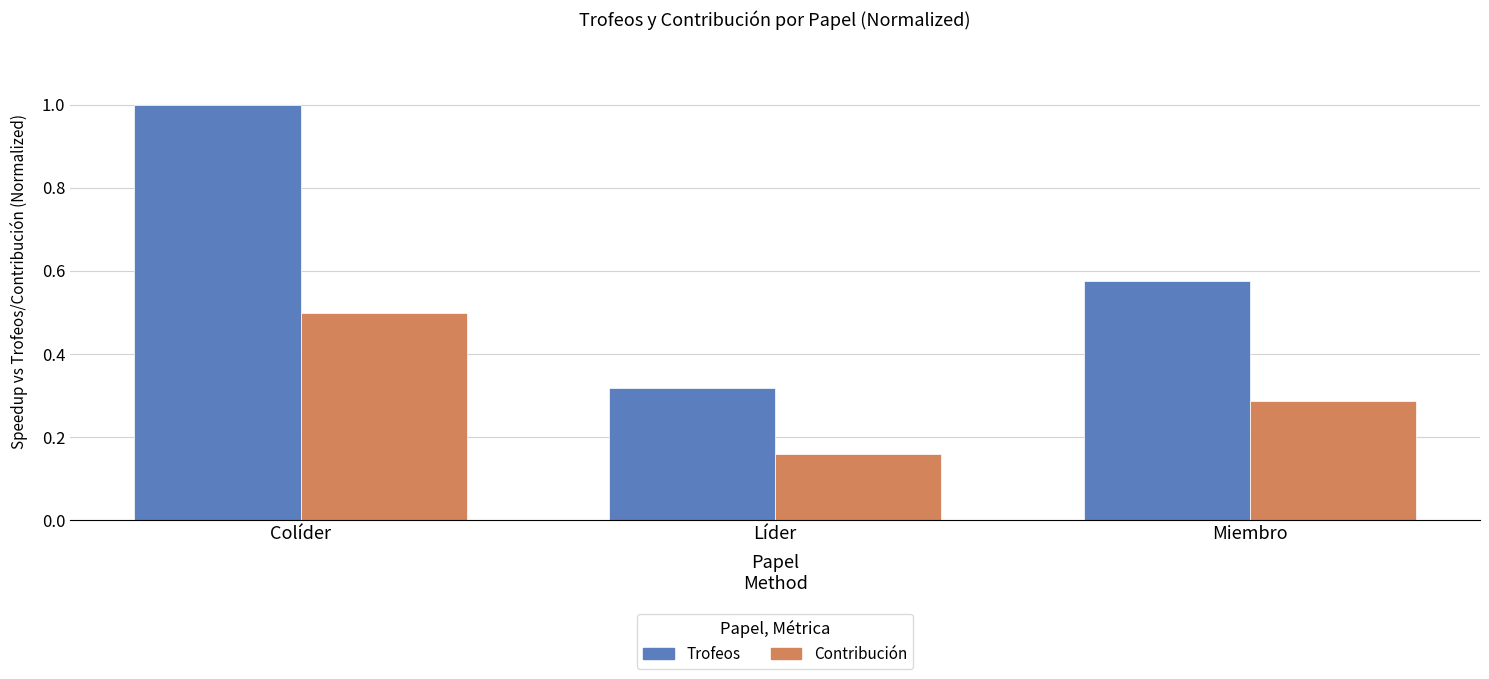

Which series has the largest range (max minus min)?

Trofeos